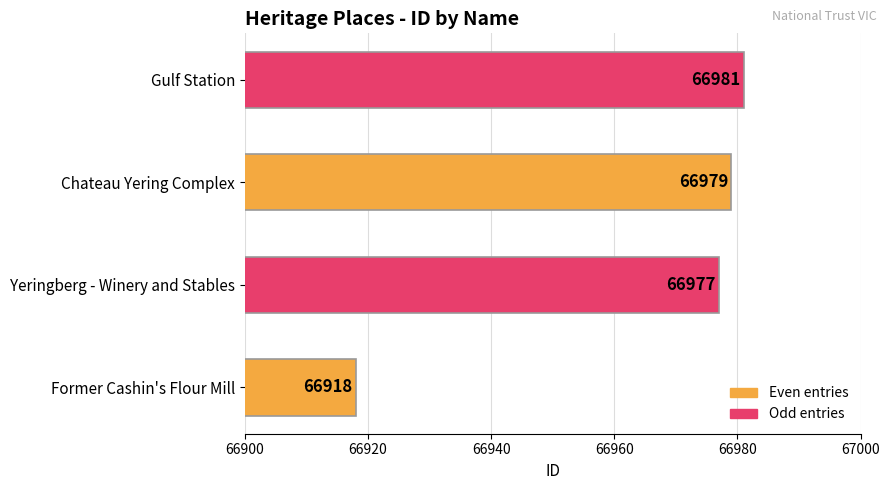

At which label is the value closest to 66949?

Yeringberg - Winery and Stables